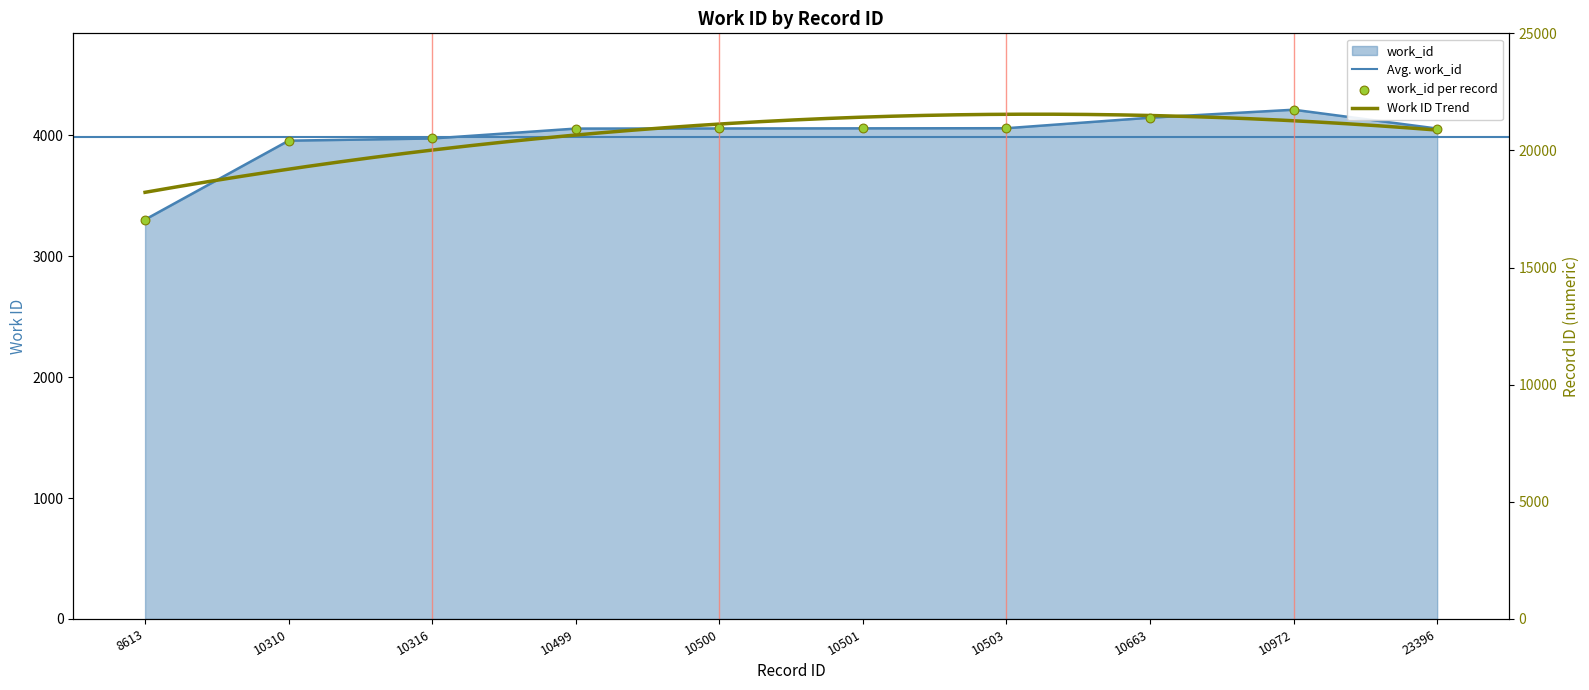

What is the ratio of the value at 10503 to the value at 10316?

1.0